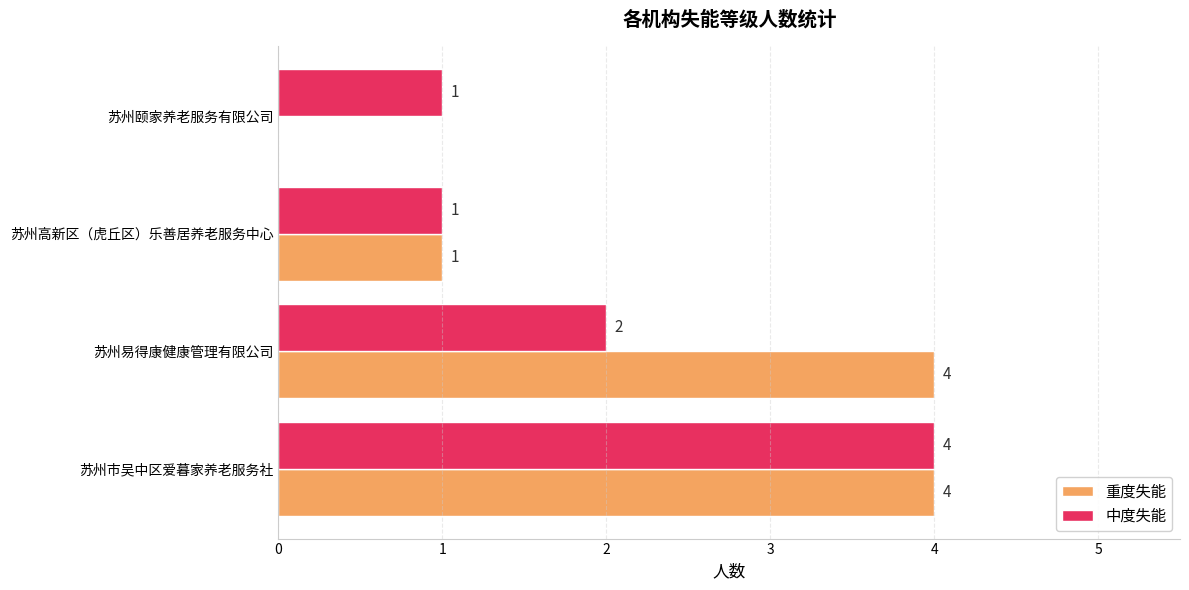

How many categories are shown in the chart?

4